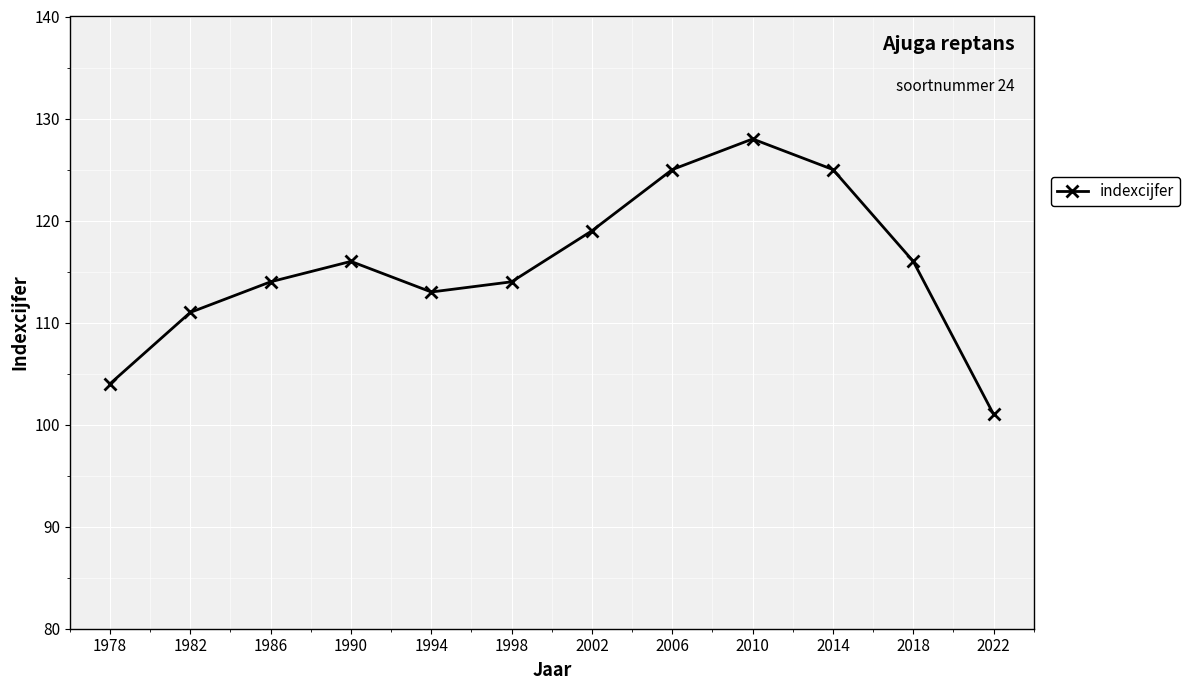

What is the value of the 8th point from the left?

125